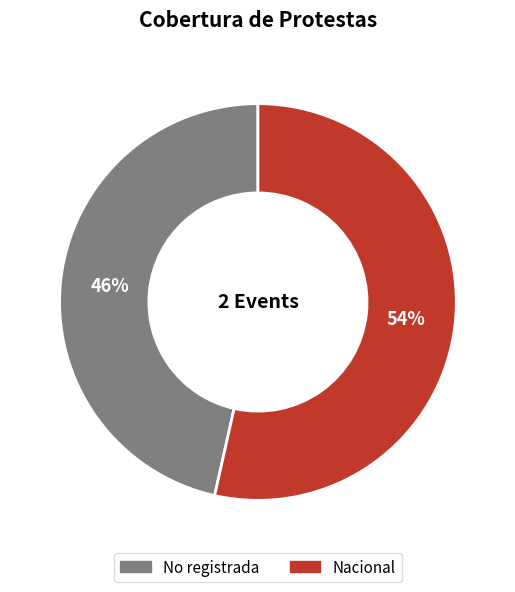

Which slice is the smallest?

No registrada